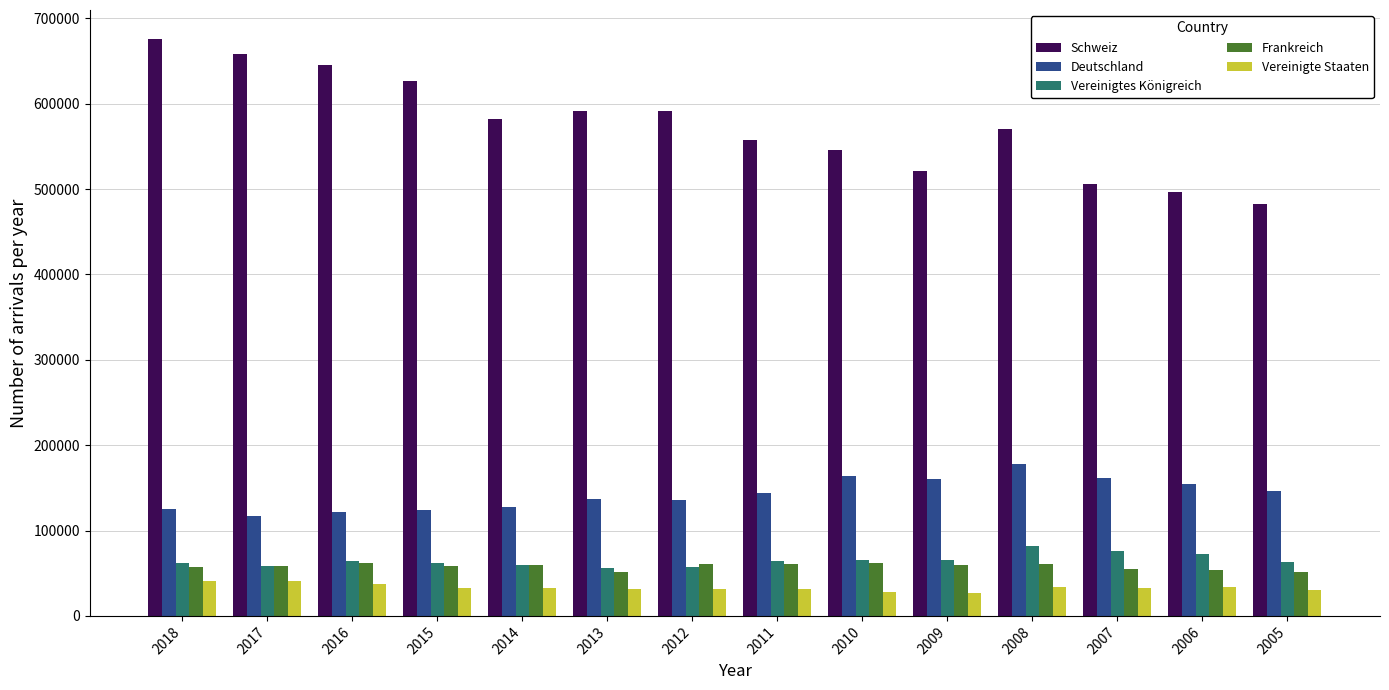

What is the greatest value displayed?

676023